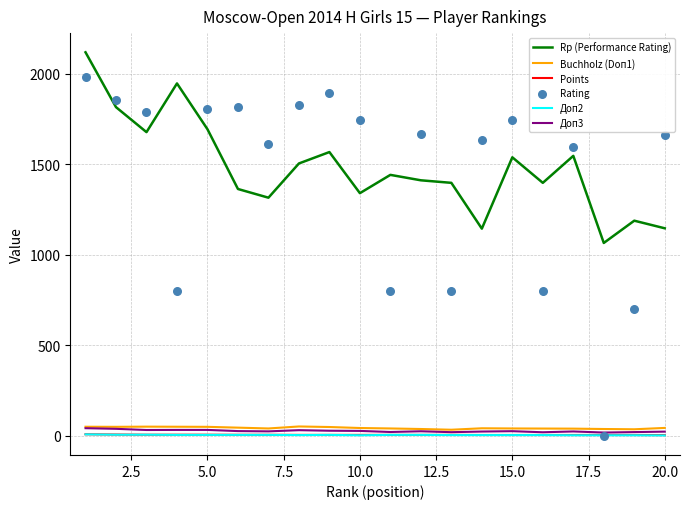

Which series contains the lowest Y value?

Rating